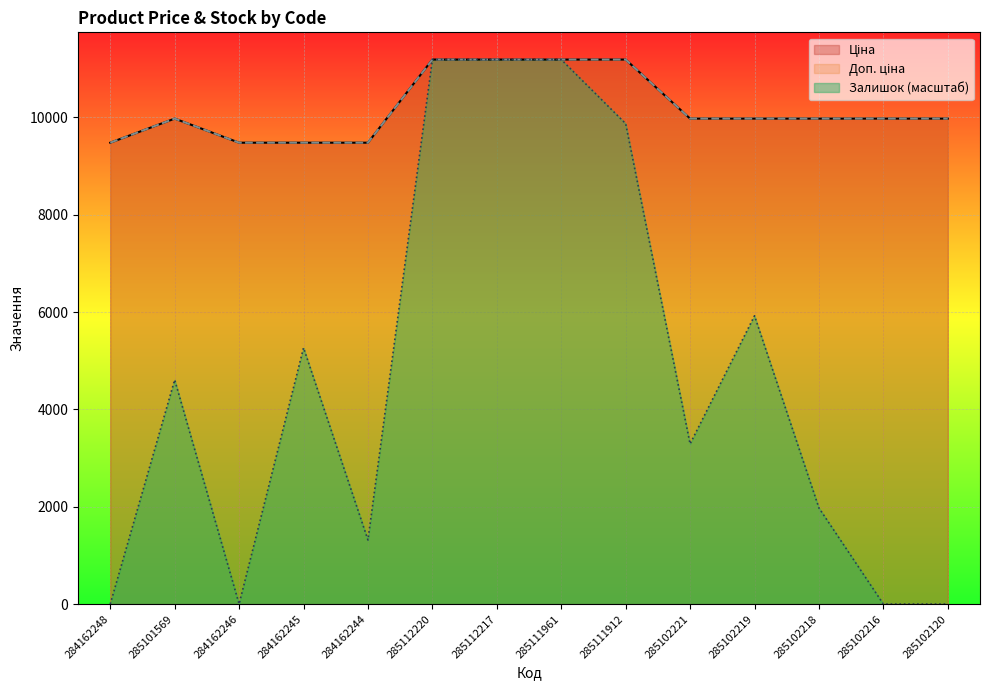

Which has a higher value, 284162244 or 284162246?

284162244